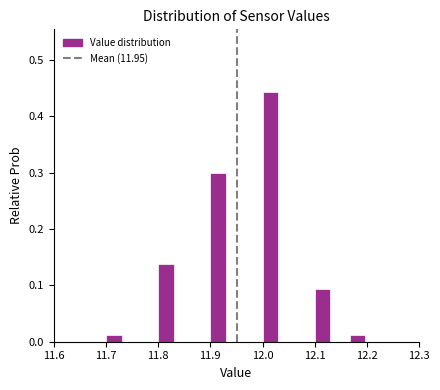

Read against the x-axis, roughly where is the centre of the tallest bar?

12.02